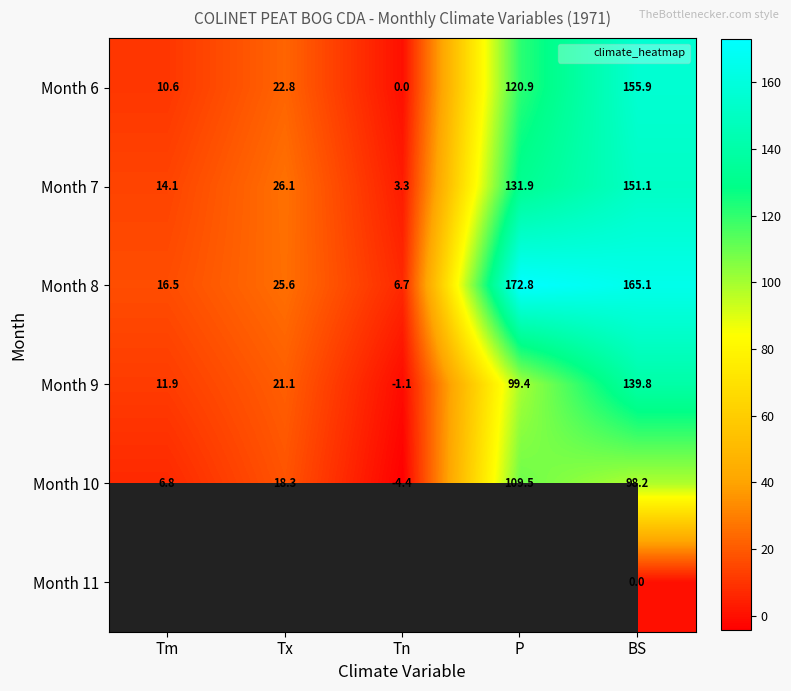

Rank the categories by Month 6 value from highest to lowest.

BS, P, Tx, Tm, Tn